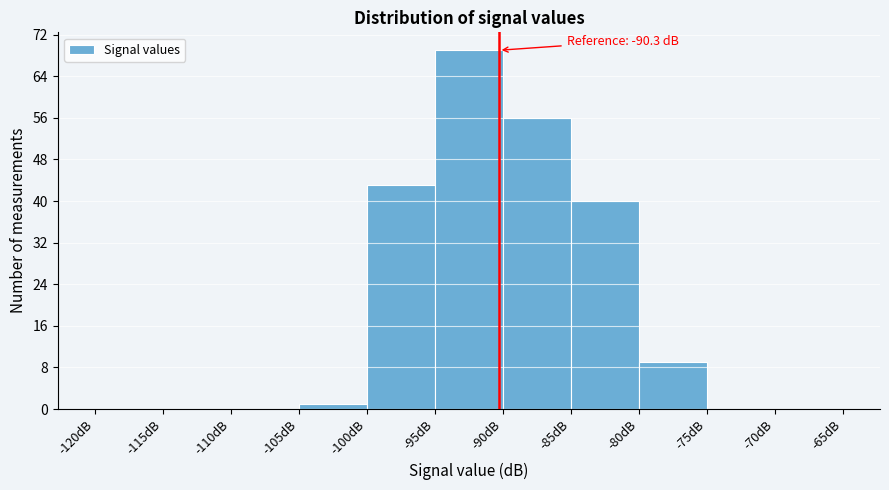

Which range on the x-axis has the tallest bar?

-95 to -90